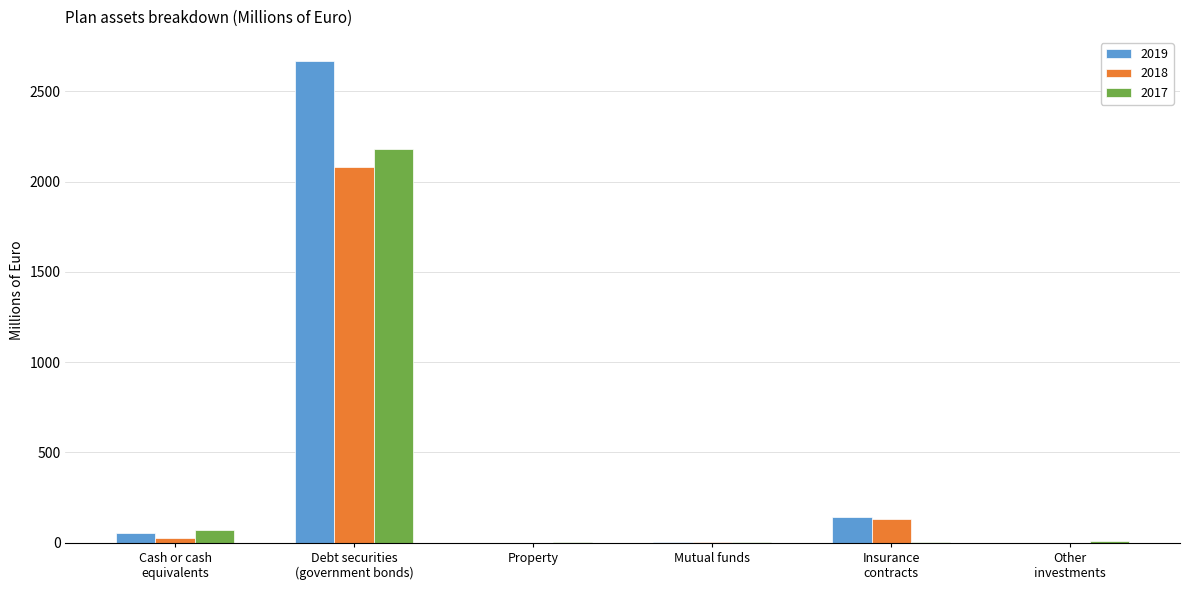

At which category is the sum across all series the highest?

Debt securities
(government bonds)